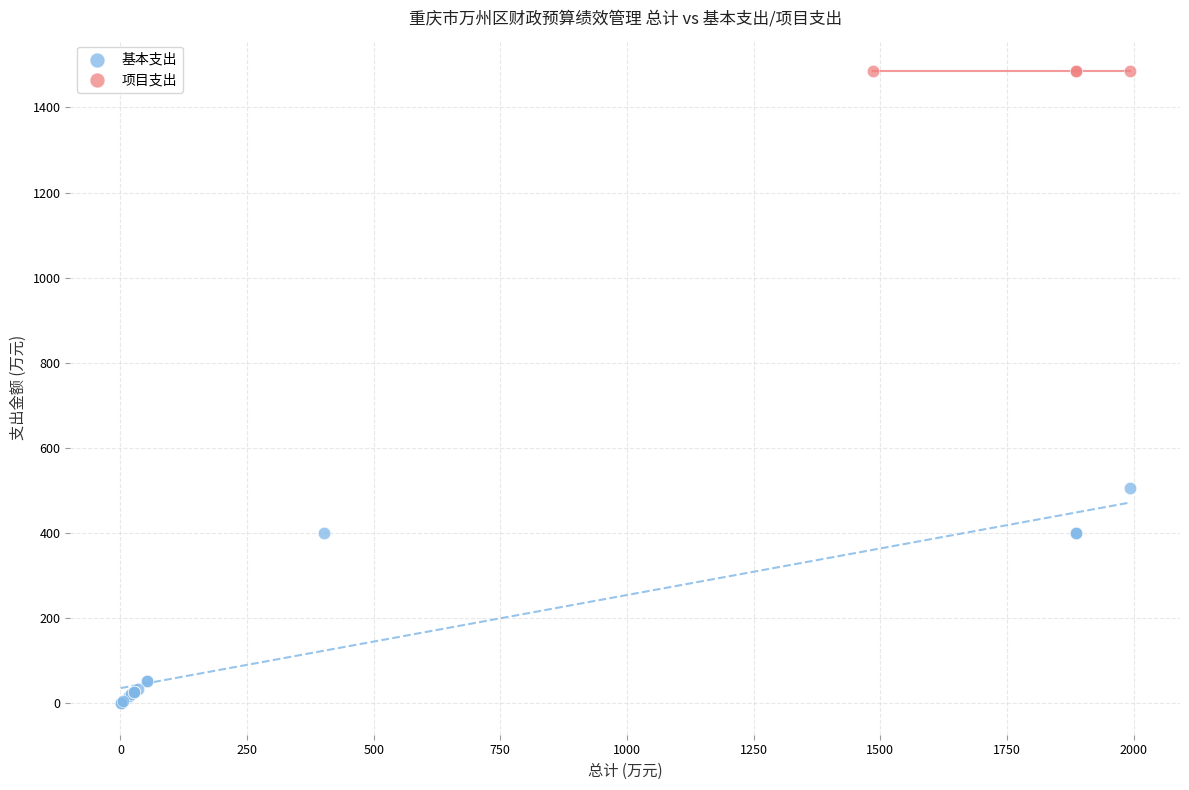

Which series reaches the maximum Y coordinate?

项目支出